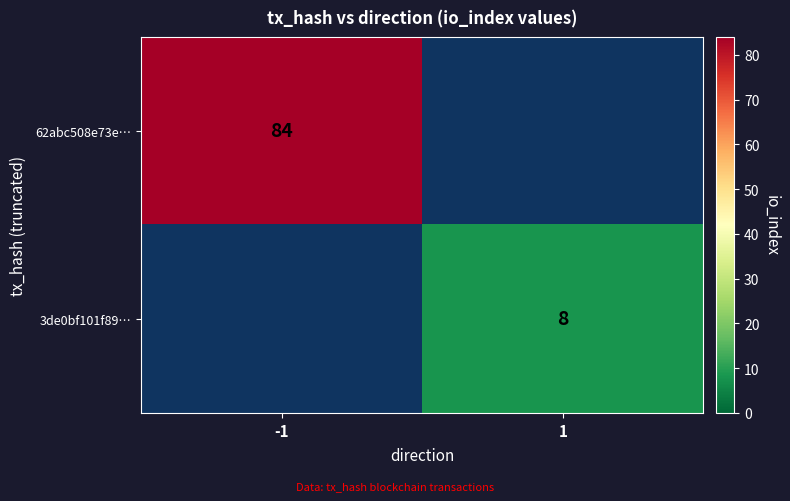

The 3de0bf101f89… series shows 8 at 1. True or false?

True